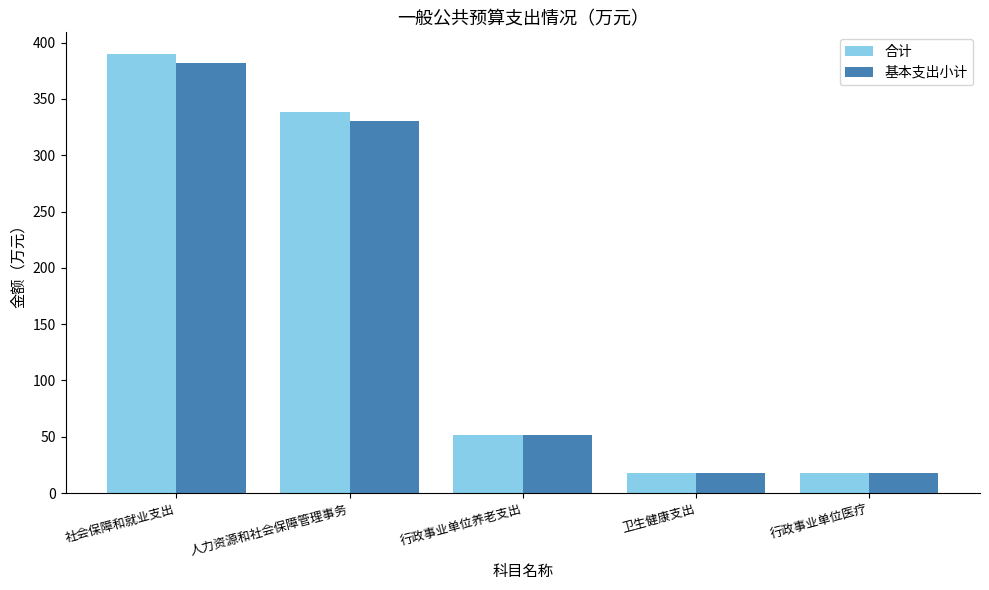

Is it true that 基本支出小计 equals 609.9 at 社会保障和就业支出?

False